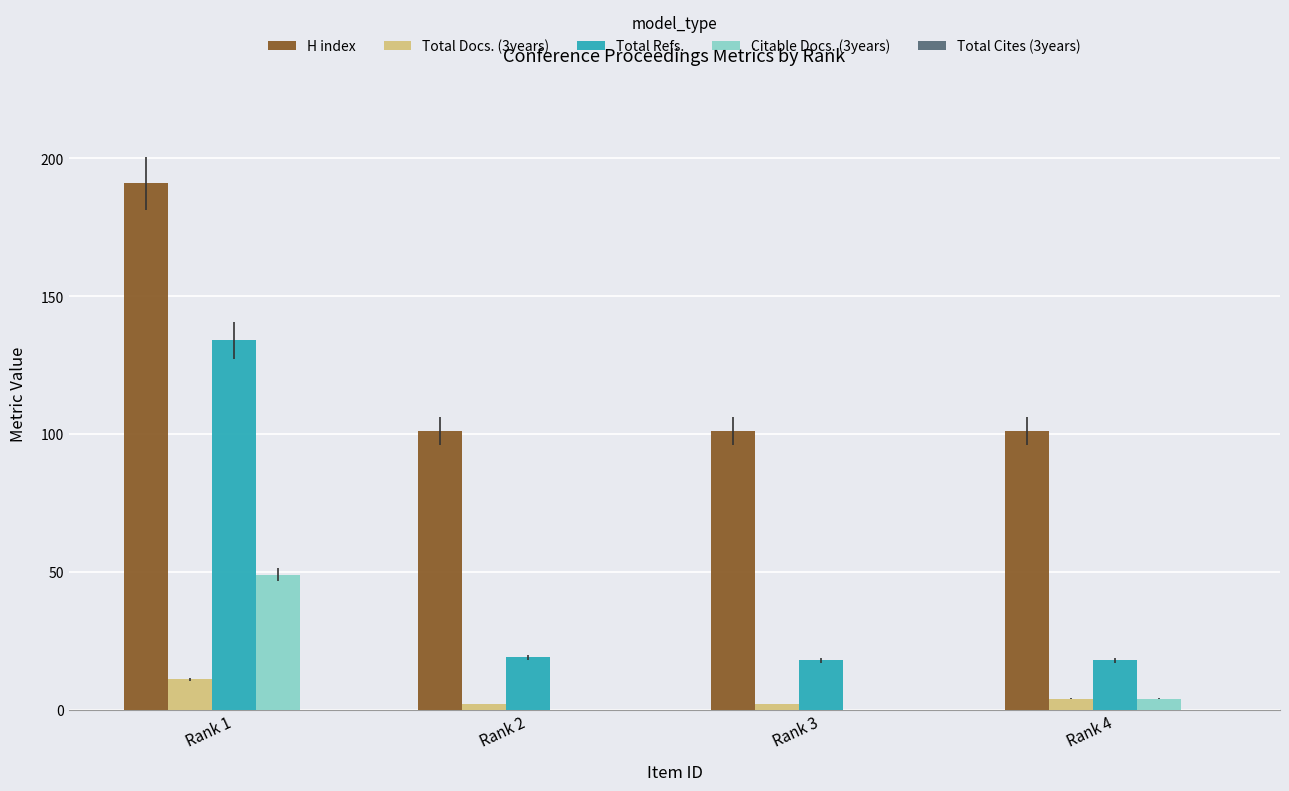

Are the bars grouped side by side (vs. stacked)?

Yes